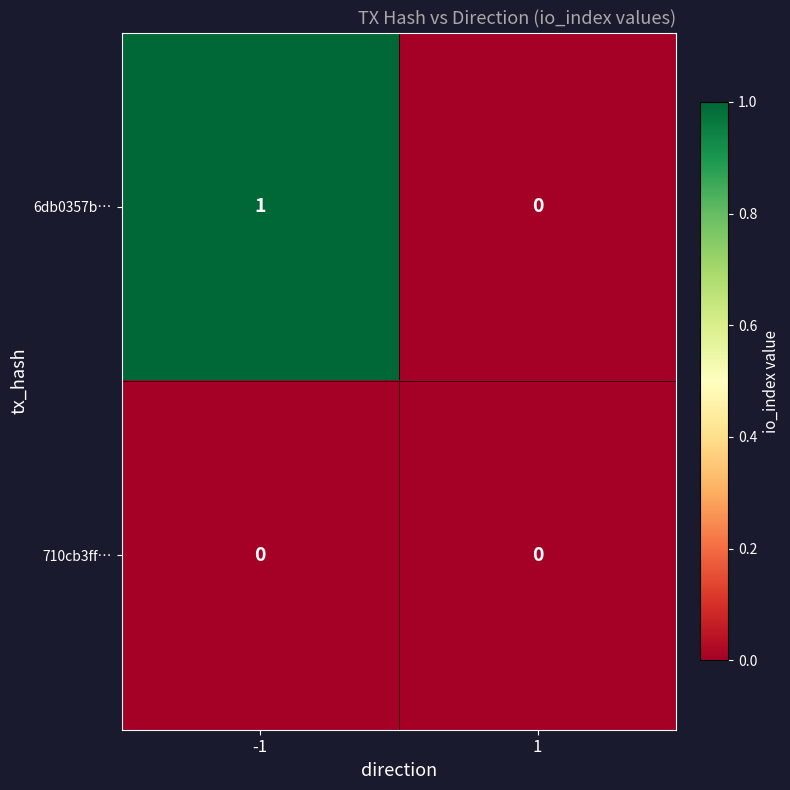

Which series has the largest total across all categories?

6db0357b…